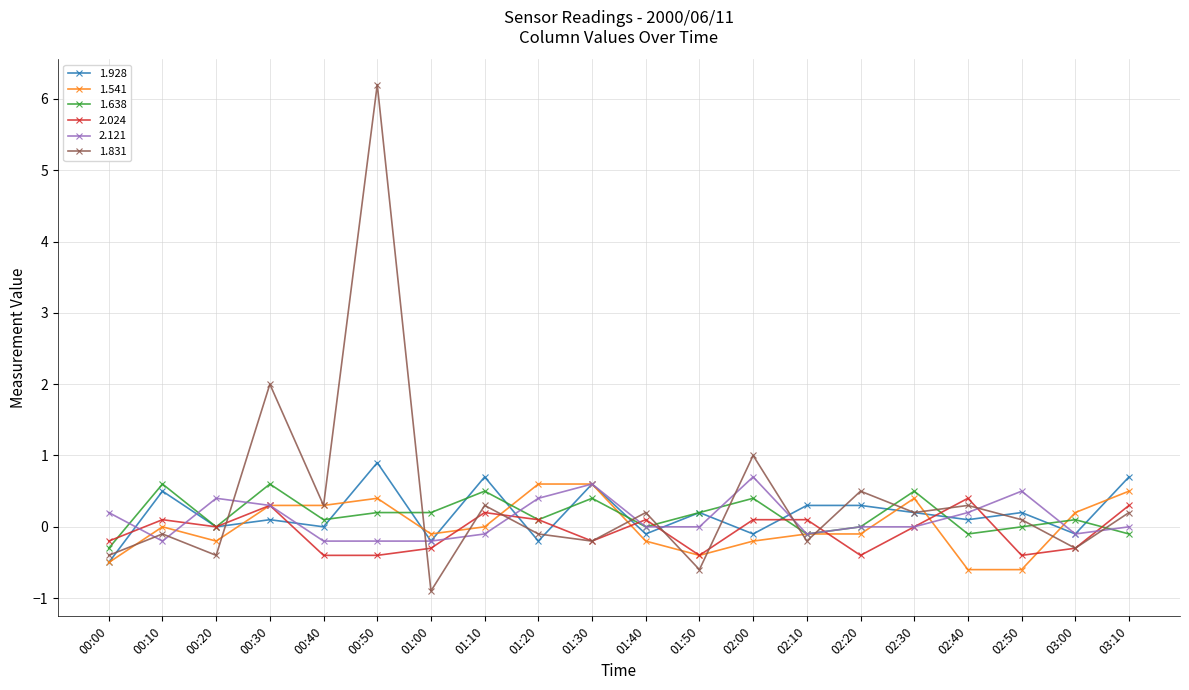

Where is the first local maximum for 1.541?

00:10